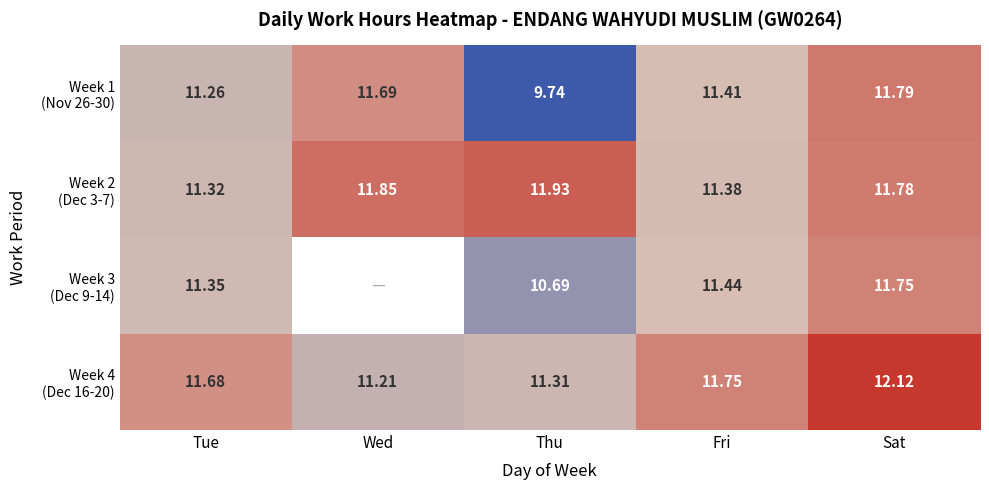

What is the difference between the highest and lowest values at Fri?

0.4